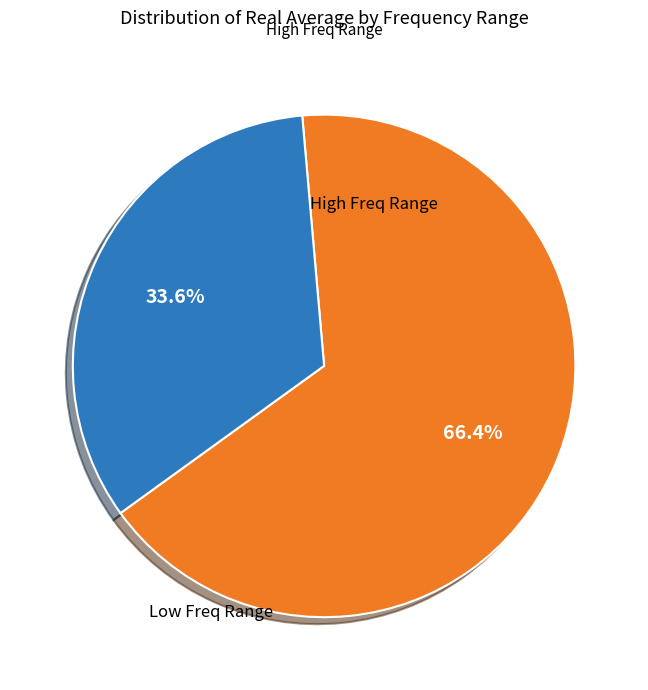

Is there any slice that represents more than half of the pie?

Yes